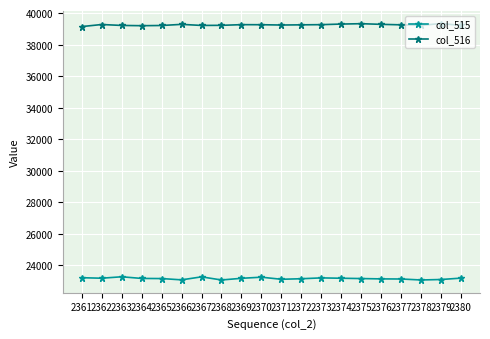

What is the minimum value for col_515?

23065